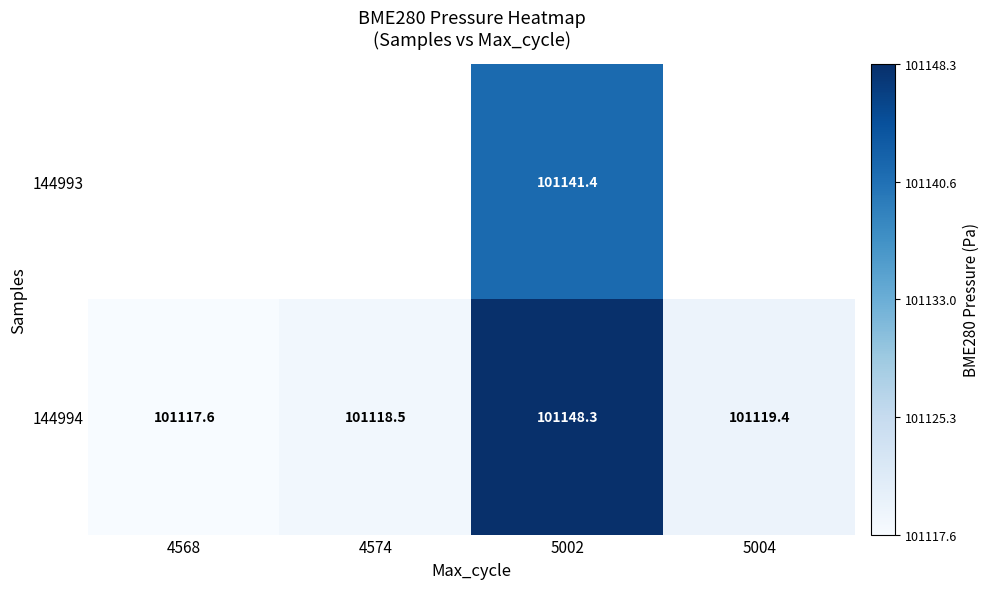

At which category is the sum across all series the highest?

5002